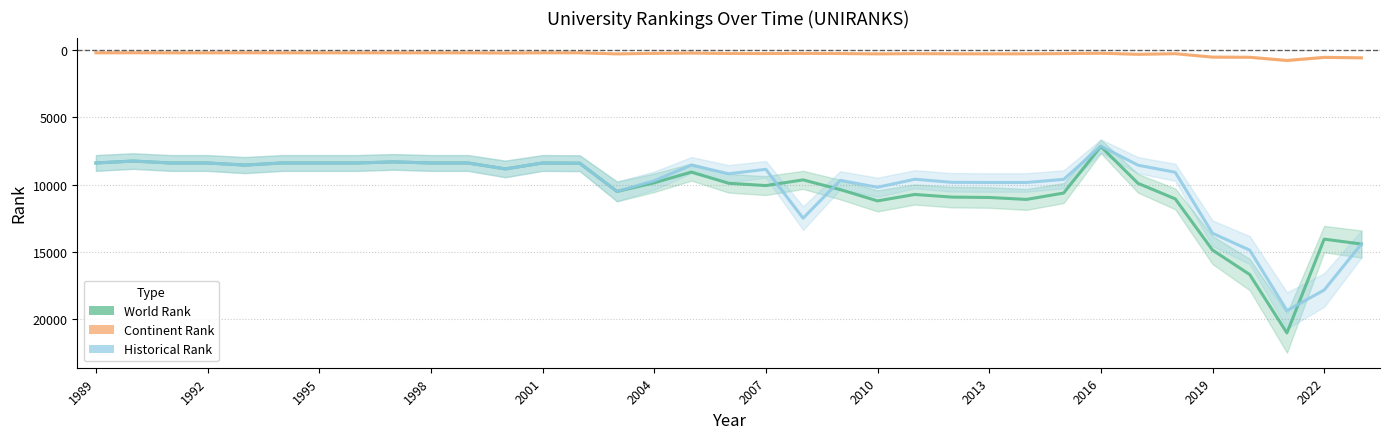

True or false: continent rank has more than 1 points higher than both neighbors.

True